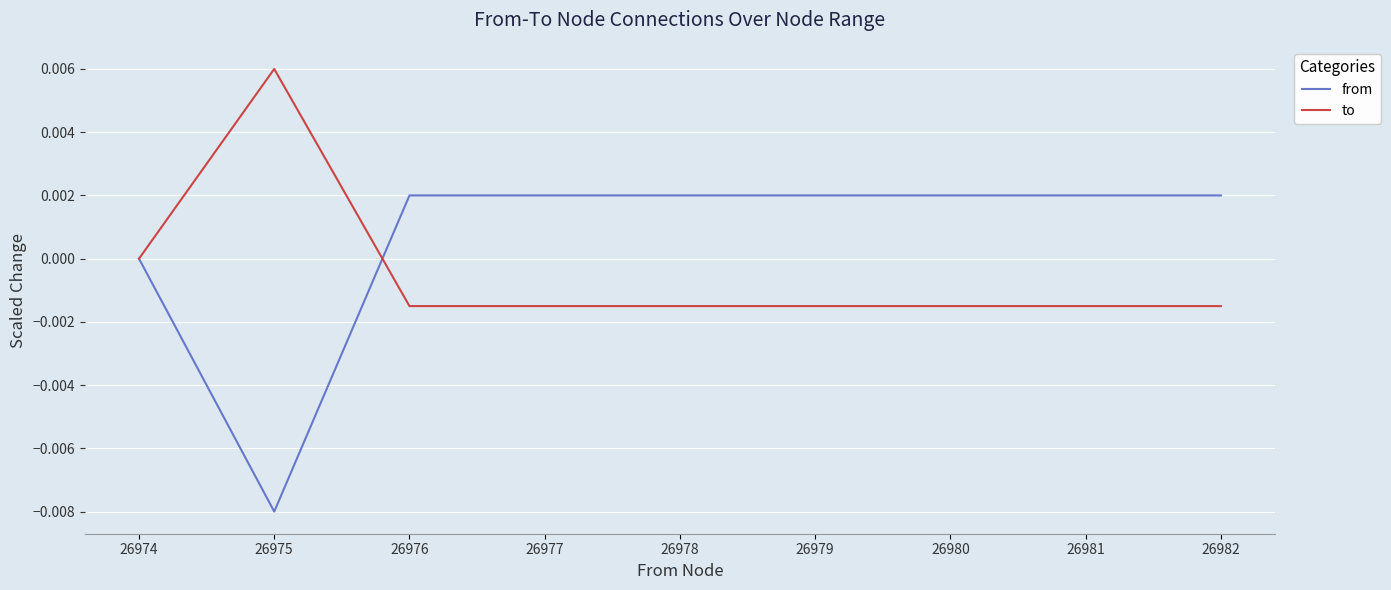

List the series in order of their overall mean, highest first.

from, to